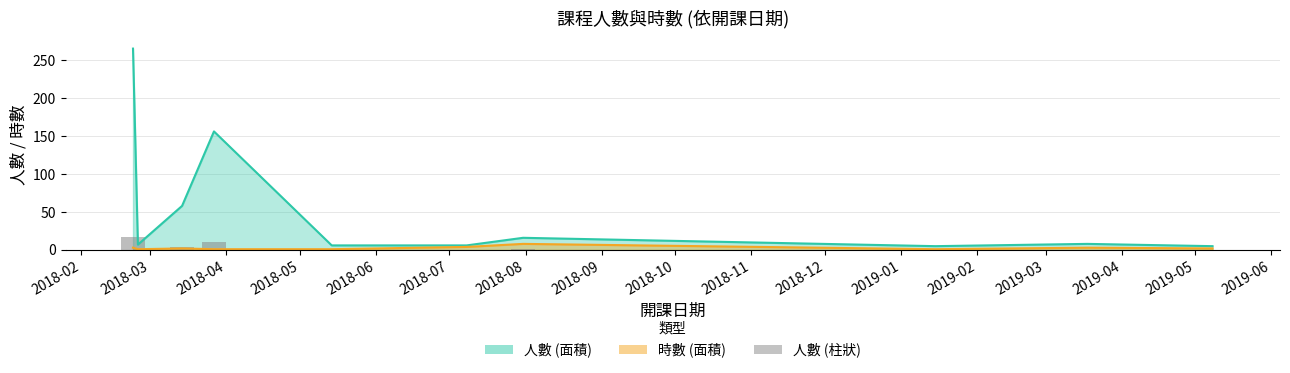

At which category does the chart reach its peak across all series?

2018-02